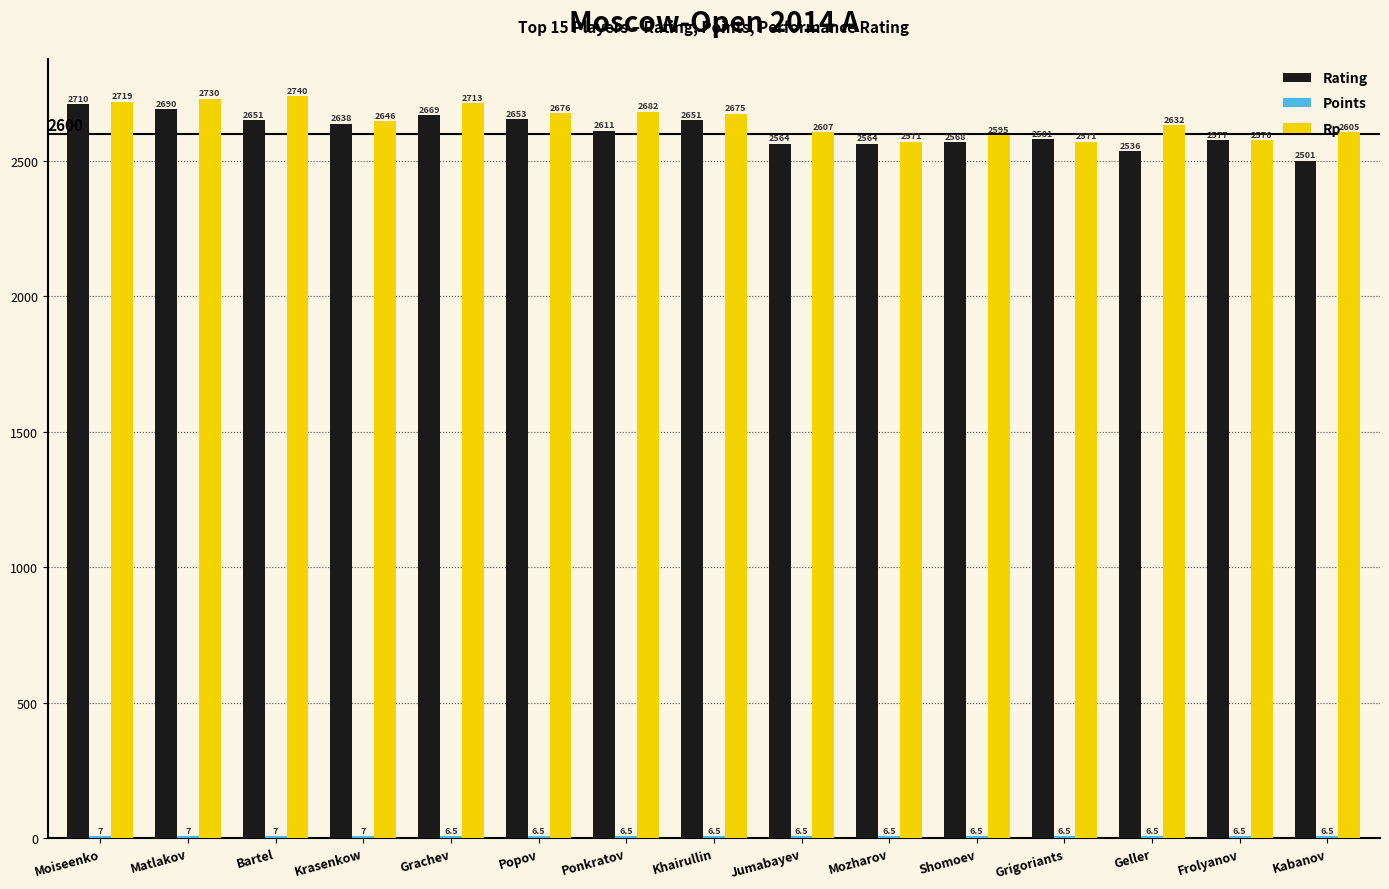

Which series changed the most between Ponkratov and Jumabayev?

Rp